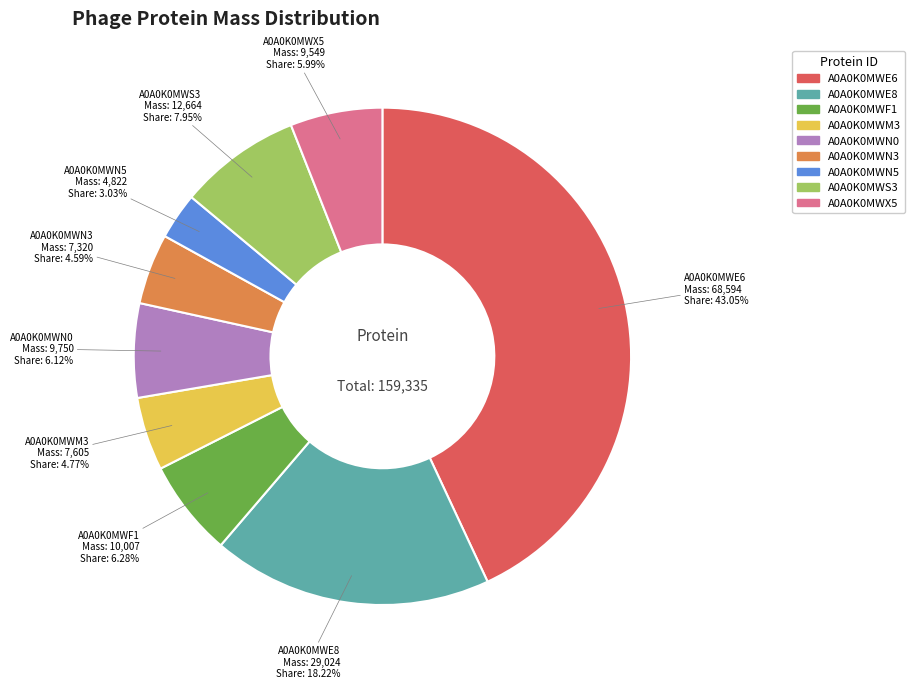

To the nearest percent, what is the average slice percentage?

11%